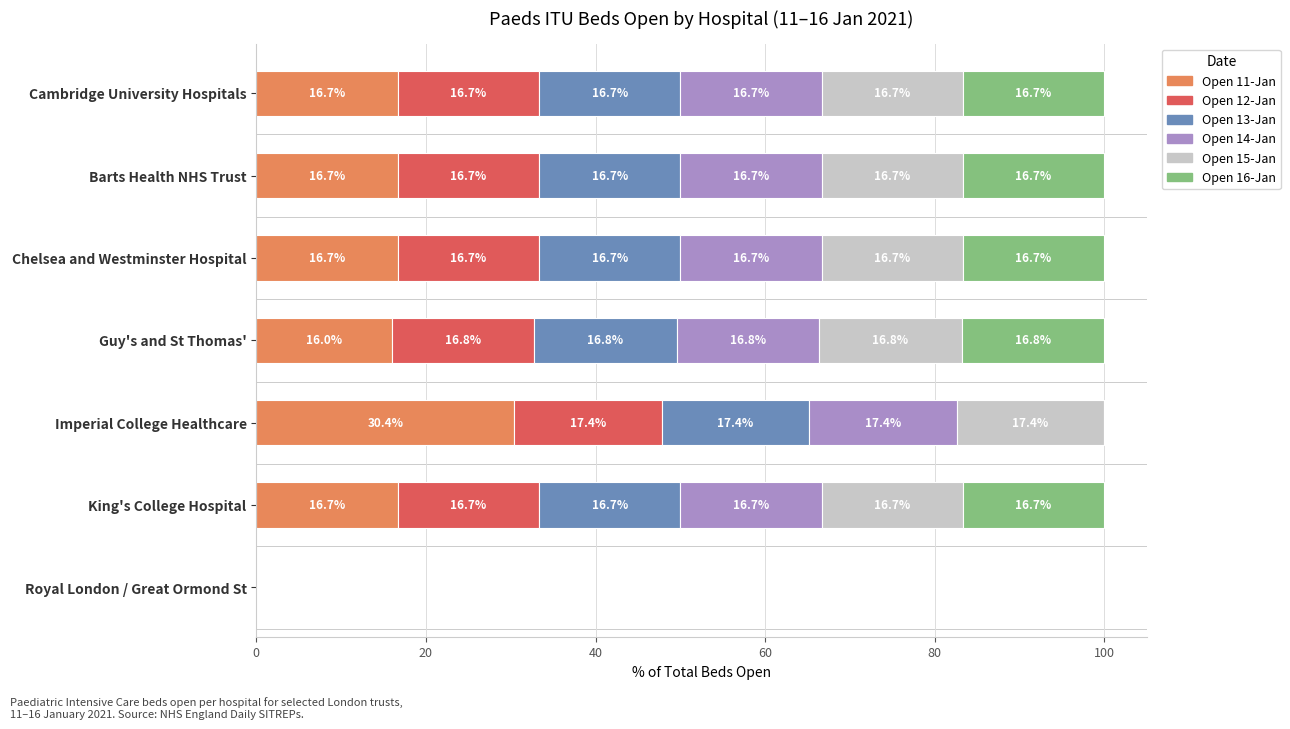

At which label is Open 11-Jan closest to 15?

Guy's and St Thomas'